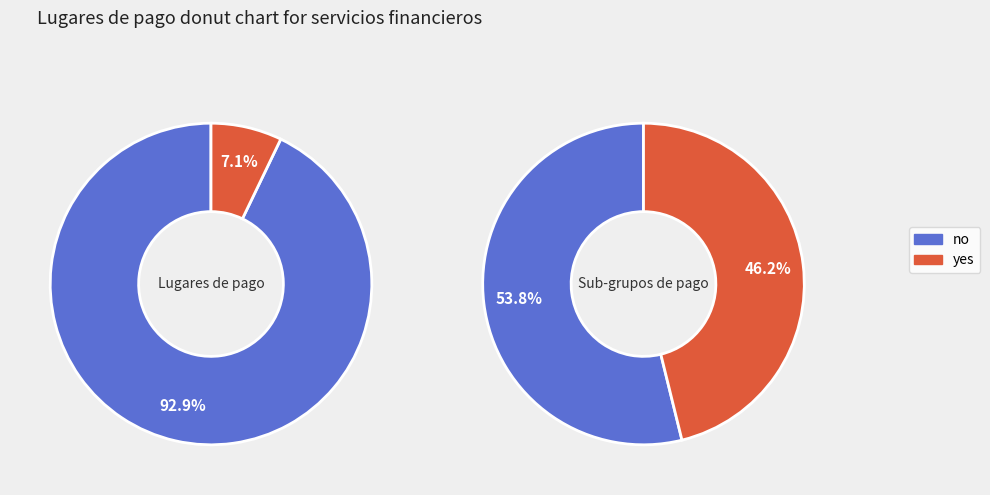

Count the number of slices in the pie.

2